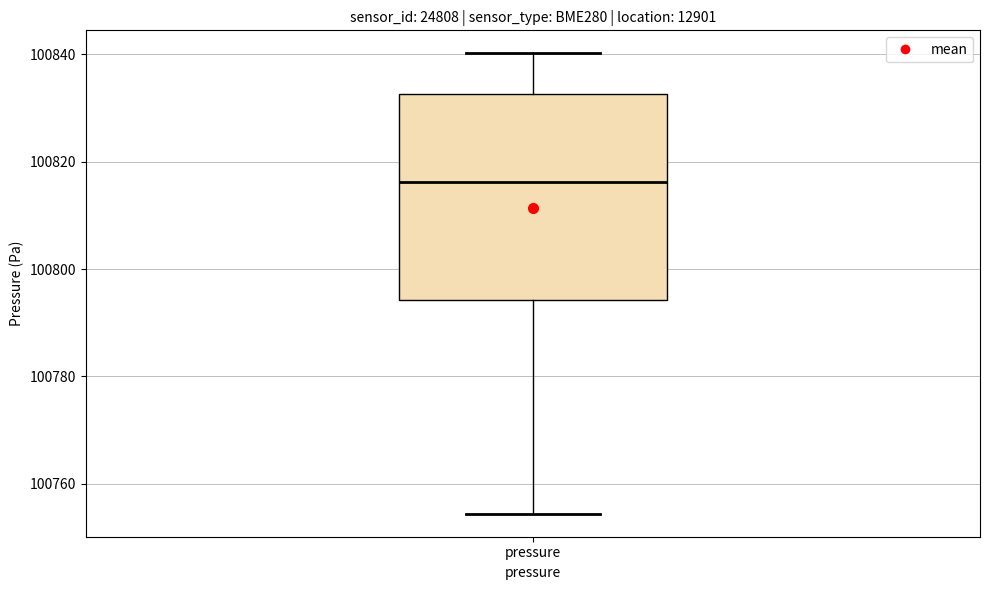

Where does the upper whisker of the box for pressure end on the y-axis? The values are not printed on the chart, so give them approximately, as read against the axis.

100840